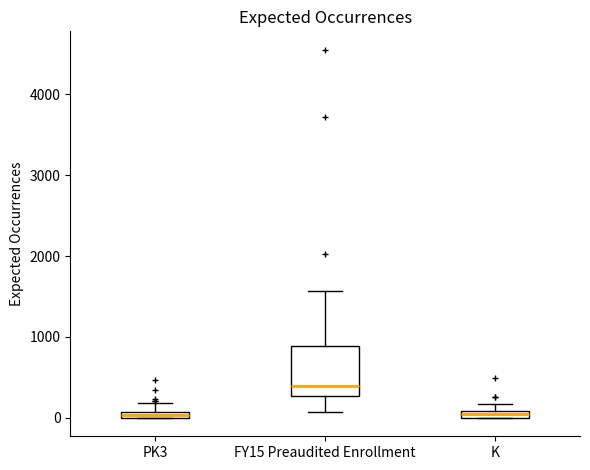

Where is the lower edge of the box for PK3 on the y-axis? The values are not printed on the chart, so give them approximately, as read against the axis.

0